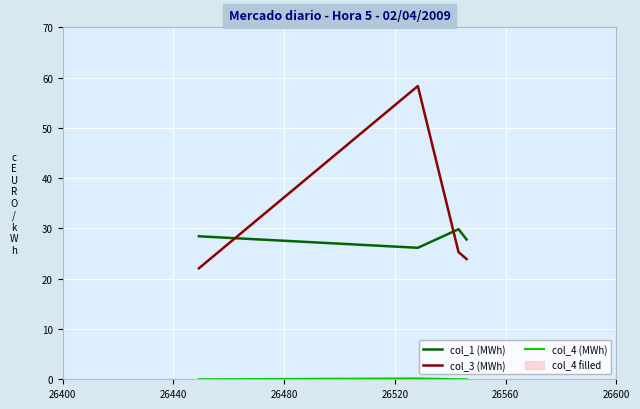

In col_1 (MWh), how many points are higher than both neighbors (excluding endpoints)?

1